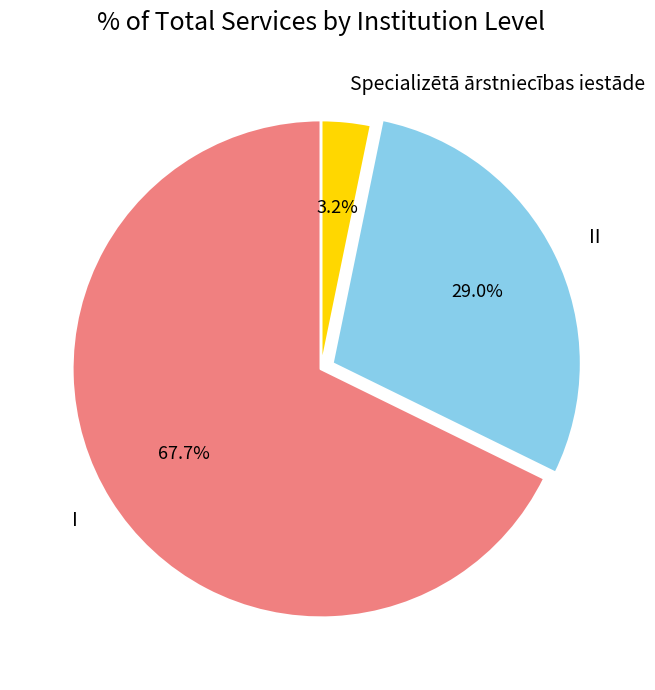

How many slices are in this pie chart?

3